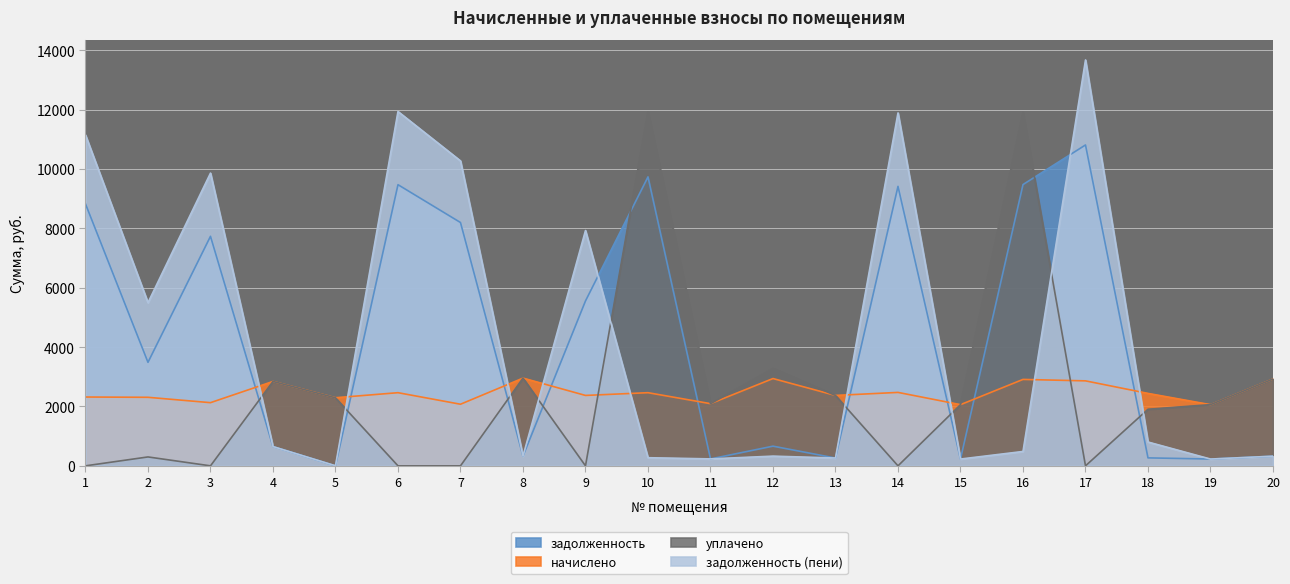

Between which two adjacent categories do задолженность (пени) and уплачено first intersect?

3 and 4